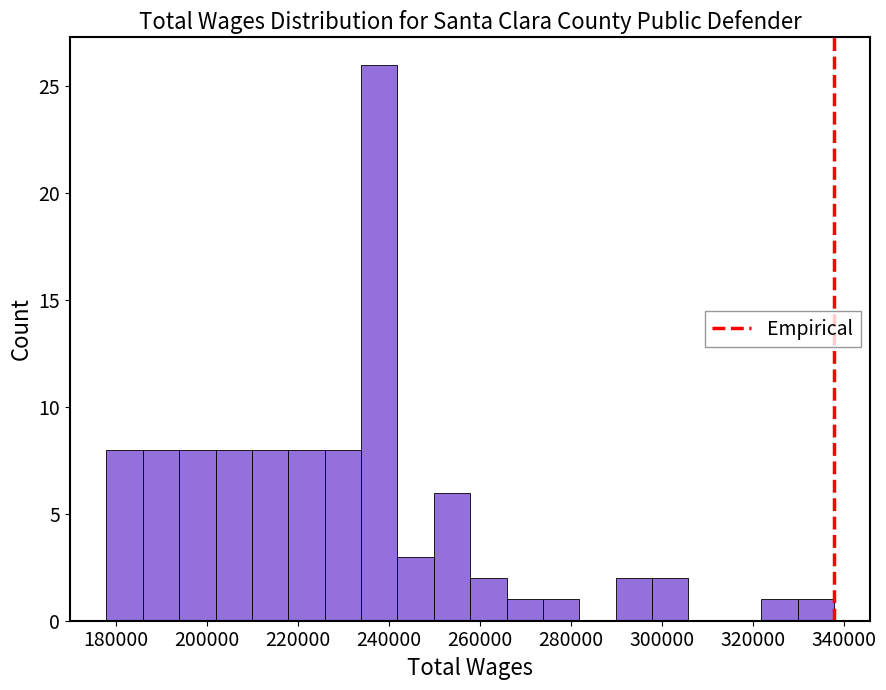

Around what value on the x-axis is the tallest bar? Give the approximate position of its centre, as read against the axis.

238000